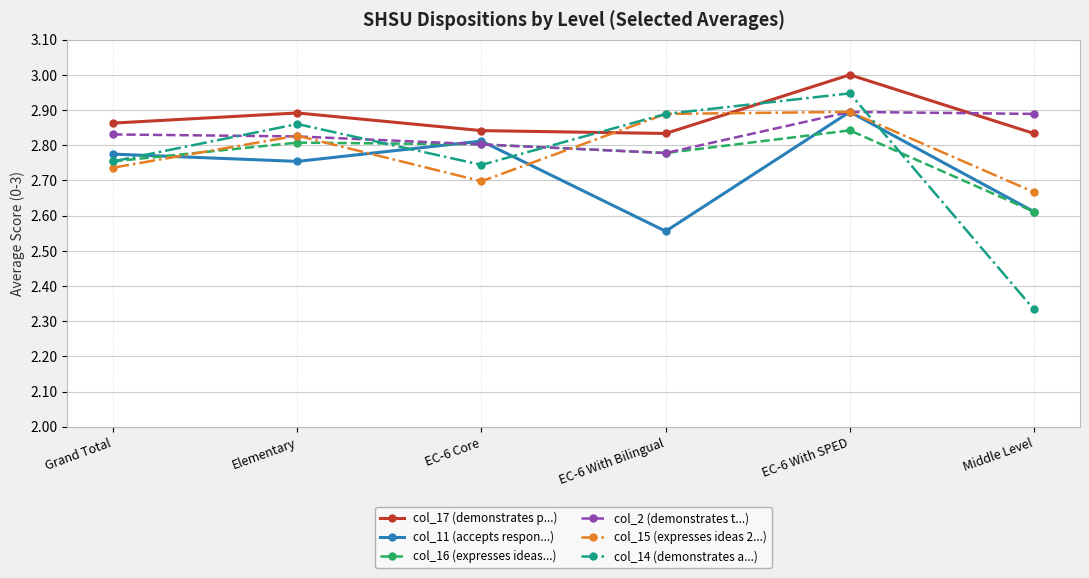

What is the spread (max minus min) of values at EC-6 With SPED?

0.2